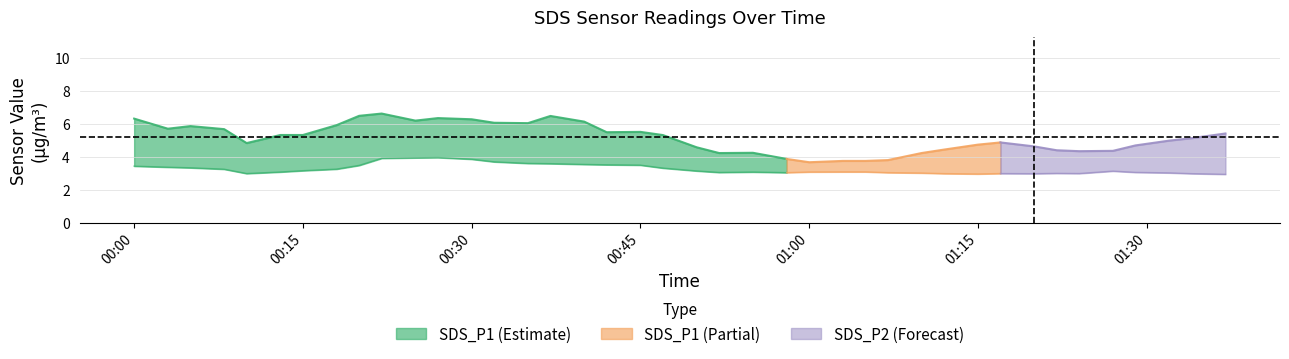

True or false: SDS_P1 and SDS_P2 cross at least once.

False